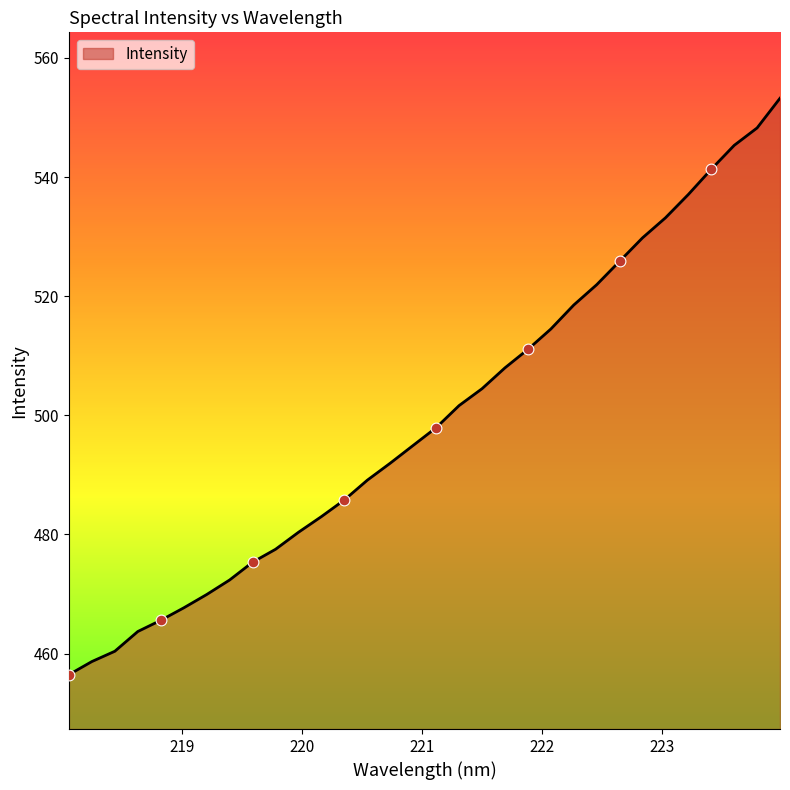

What is the maximum value shown in the chart?

553.2